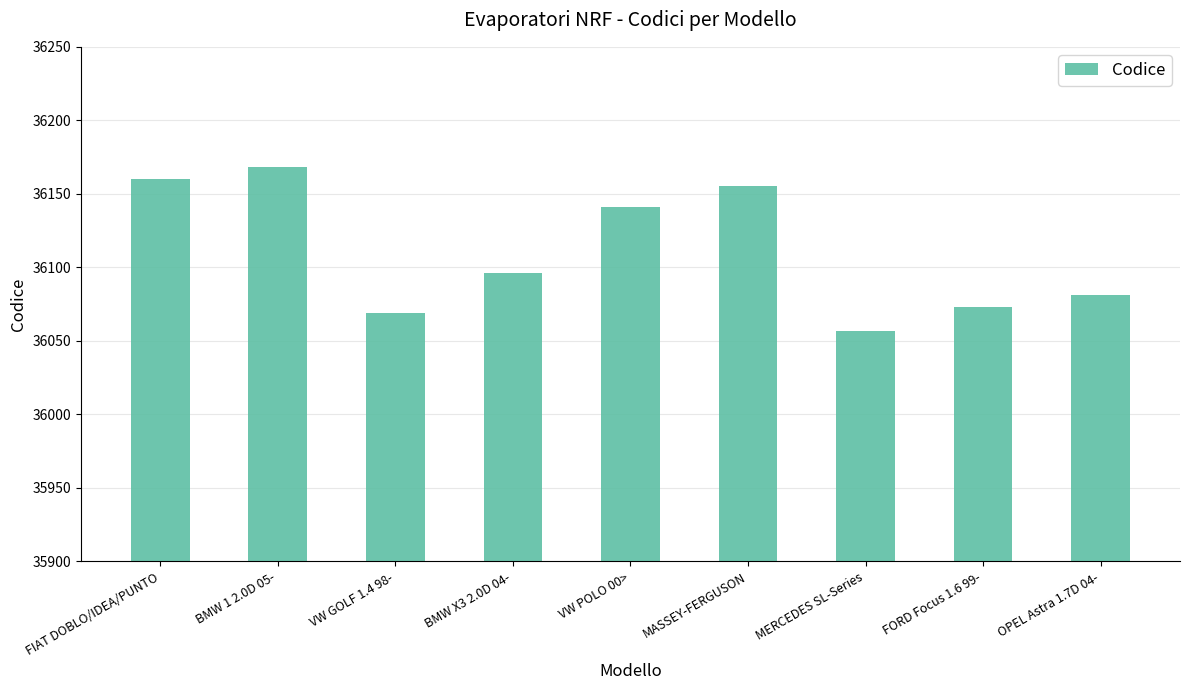

The chart shows a value of 12162 at BMW 1 2.0D 05-. True or false?

False